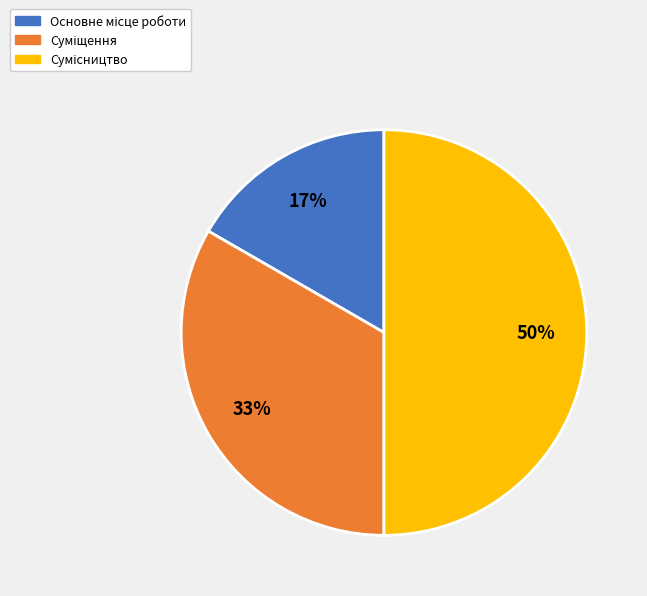

To the nearest percent, what is the difference between the largest and smallest slice percentages?

33%